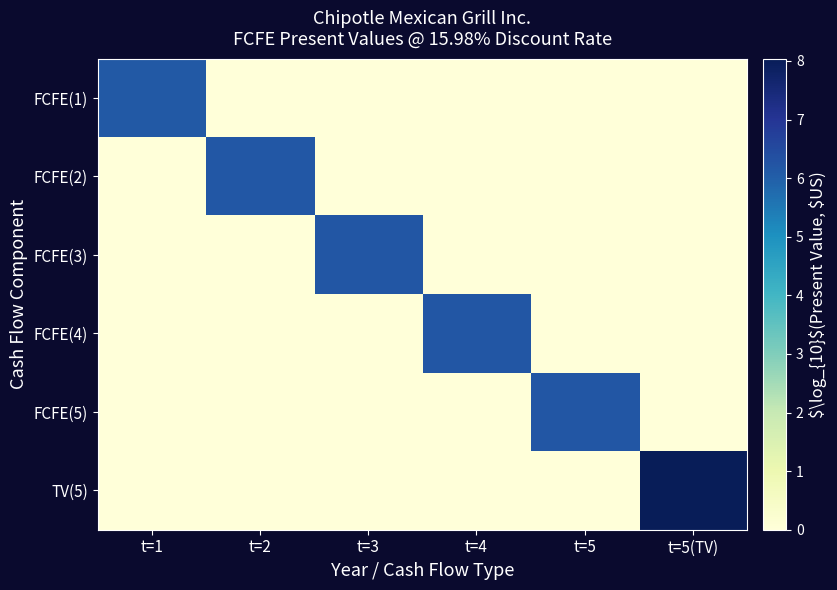

Reading left to right, what are all the values shown in this chart?

FCFE(1): t=1=6.1	t=2=0.0	t=3=0.0	t=4=0.0	t=5=0.0	t=5(TV)=0.0
FCFE(2): t=1=0.0	t=2=6.2	t=3=0.0	t=4=0.0	t=5=0.0	t=5(TV)=0.0
FCFE(3): t=1=0.0	t=2=0.0	t=3=6.2	t=4=0.0	t=5=0.0	t=5(TV)=0.0
FCFE(4): t=1=0.0	t=2=0.0	t=3=0.0	t=4=6.2	t=5=0.0	t=5(TV)=0.0
FCFE(5): t=1=0.0	t=2=0.0	t=3=0.0	t=4=0.0	t=5=6.2	t=5(TV)=0.0
TV(5): t=1=0.0	t=2=0.0	t=3=0.0	t=4=0.0	t=5=0.0	t=5(TV)=8.0